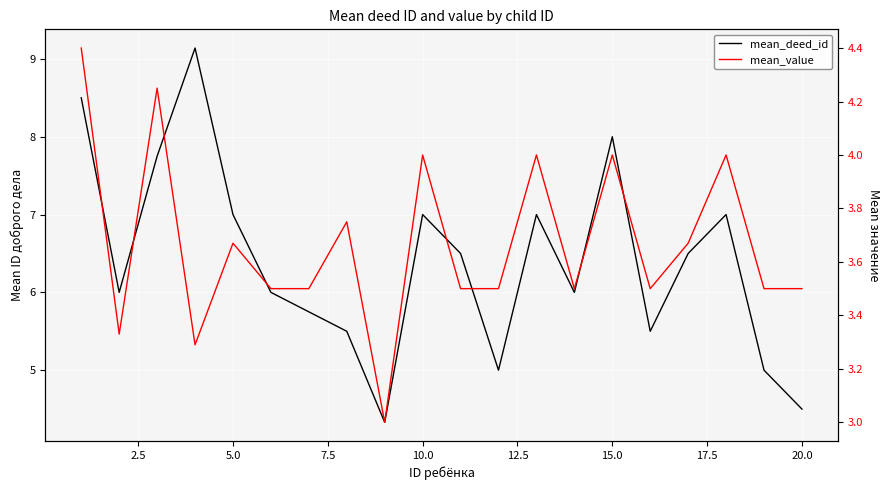

How many interior local peaks does the mean_deed_id series have?

5